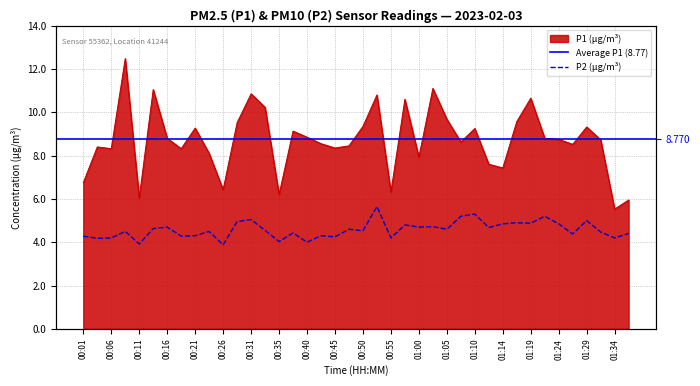

Is it true that P1 equals 8.3 at 00:06?

True